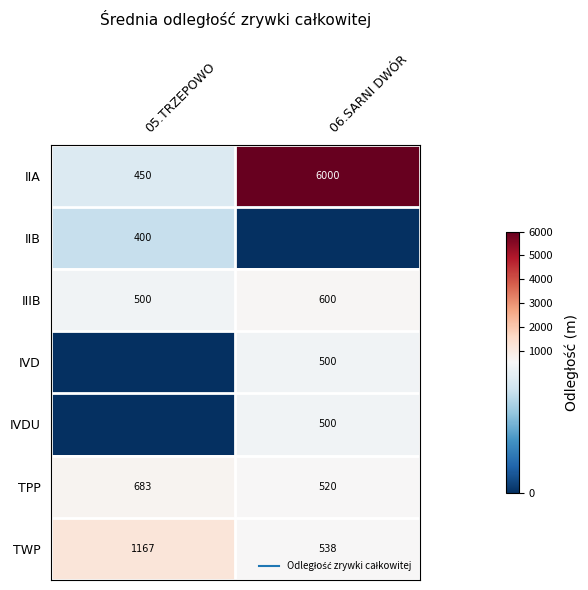

Which series has the largest total across all categories?

IIA